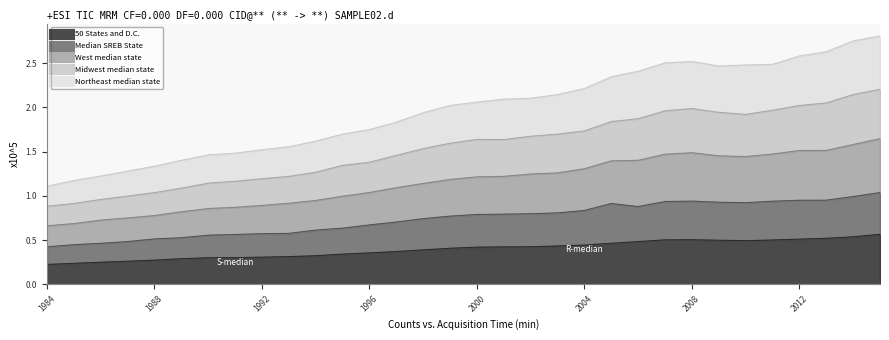

What is the smallest value displayed?

0.2